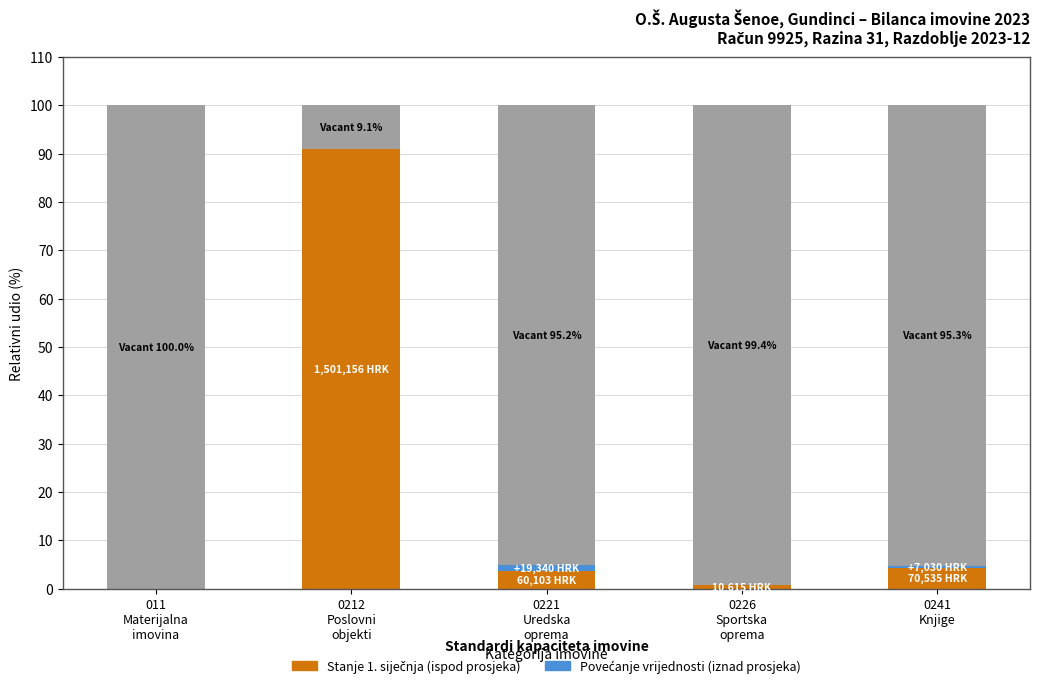

At which category is the sum across all series the highest?

011
Materijalna
imovina